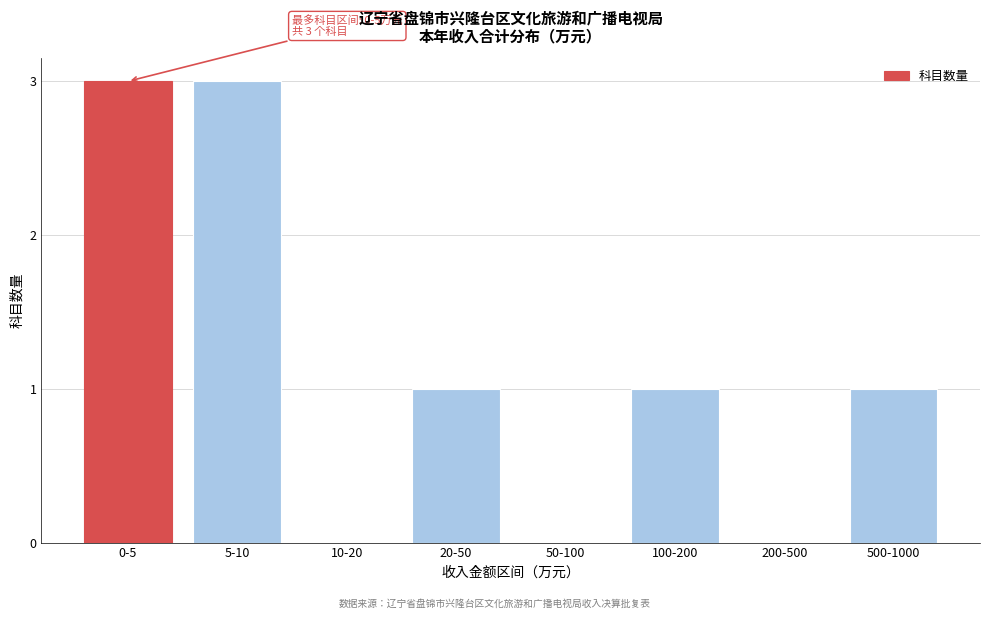

Reading left to right, list all the values displayed in this chart.

0-5=3	5-10=3	10-20=0	20-50=1	50-100=0	100-200=1	200-500=0	500-1000=1